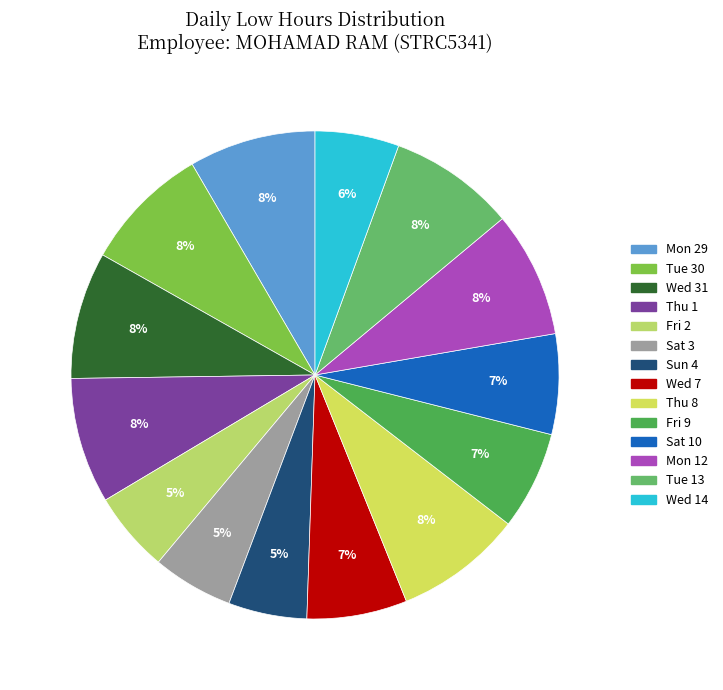

Which slice is the smallest?

Sun 4